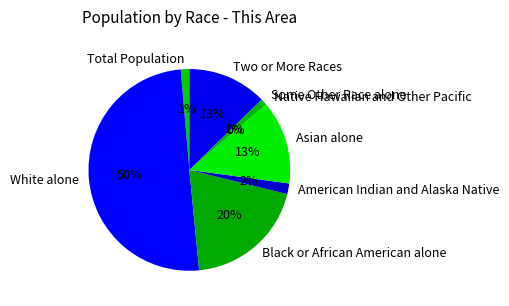

What percentage is the American Indian and Alaska Native slice, to the nearest percent?

2%